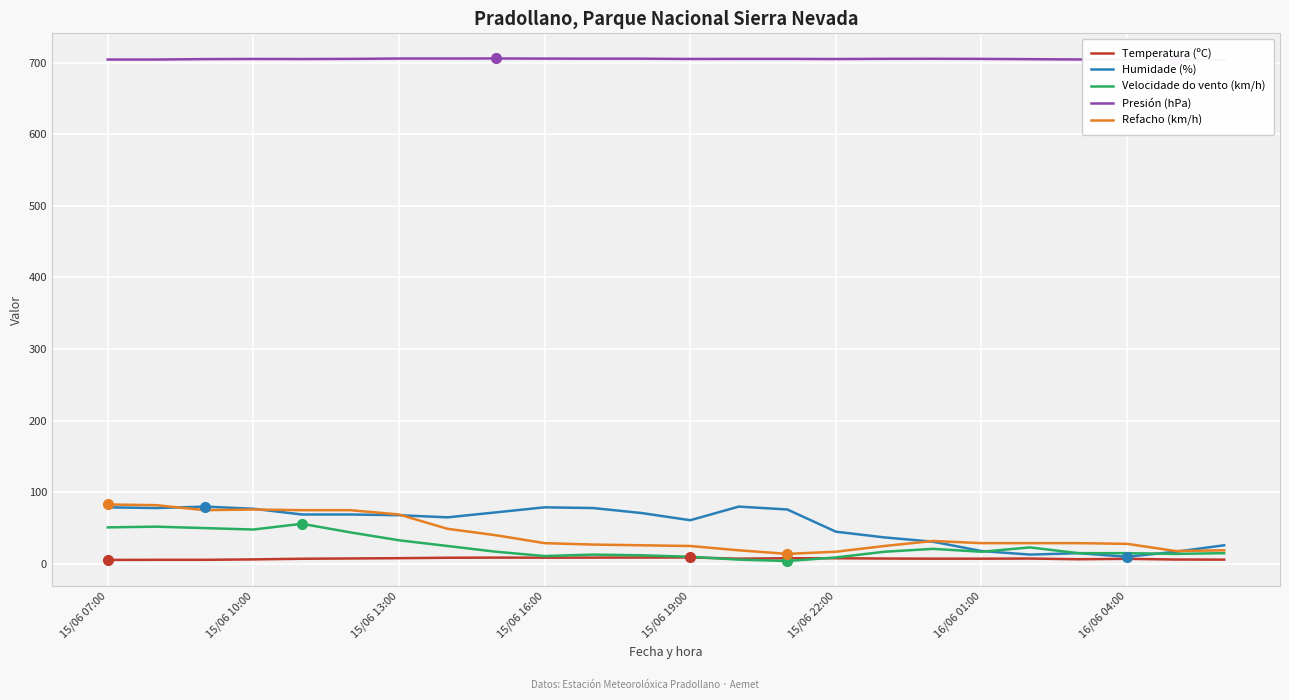

Rank the series by their maximum value, from highest to lowest.

Presión (hPa), Refacho (km/h), Humidade (%), Velocidade do vento (km/h), Temperatura (ºC)